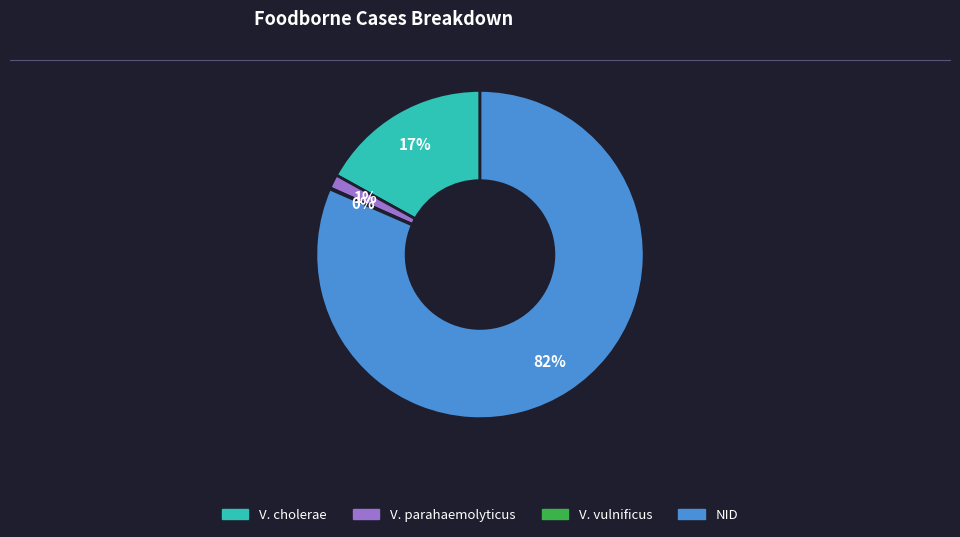

The V. cholerae slice represents 27% of the pie. True or false?

False